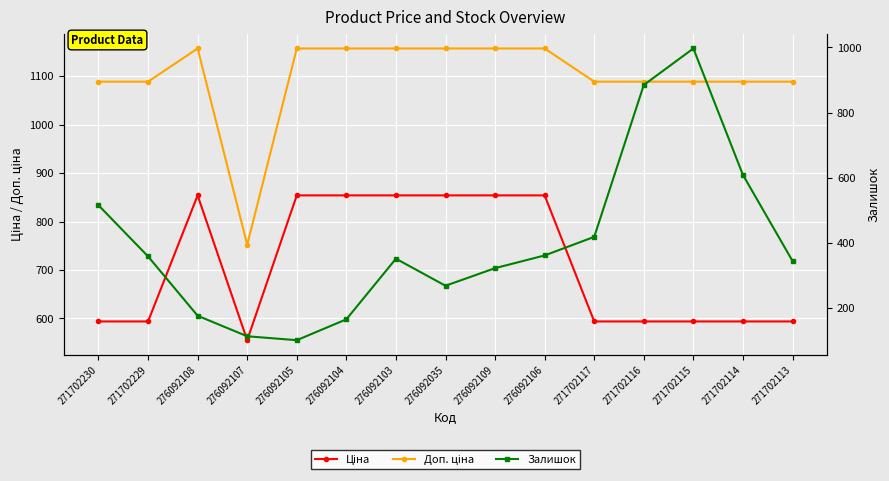

List the labels in order of Доп. ціна value, largest first.

276092108, 276092105, 276092104, 276092103, 276092035, 276092109, 276092106, 271702230, 271702229, 271702117, 271702116, 271702115, 271702114, 271702113, 276092107